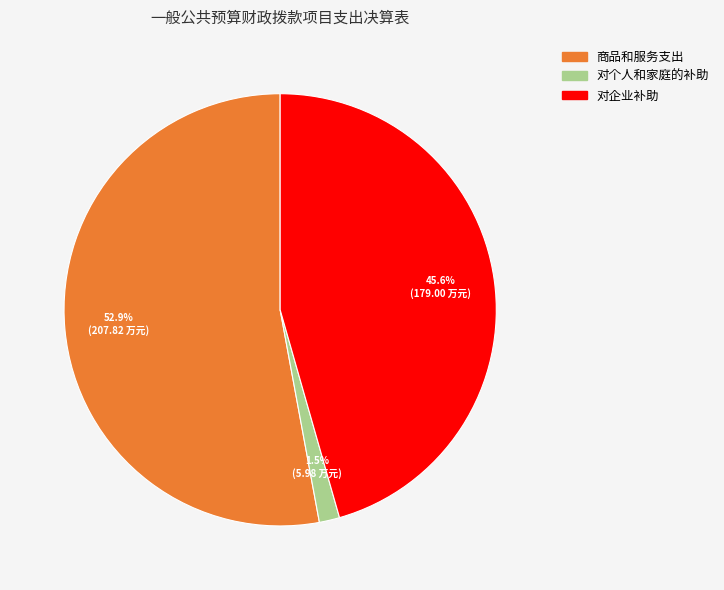

Does any single category account for the majority?

Yes